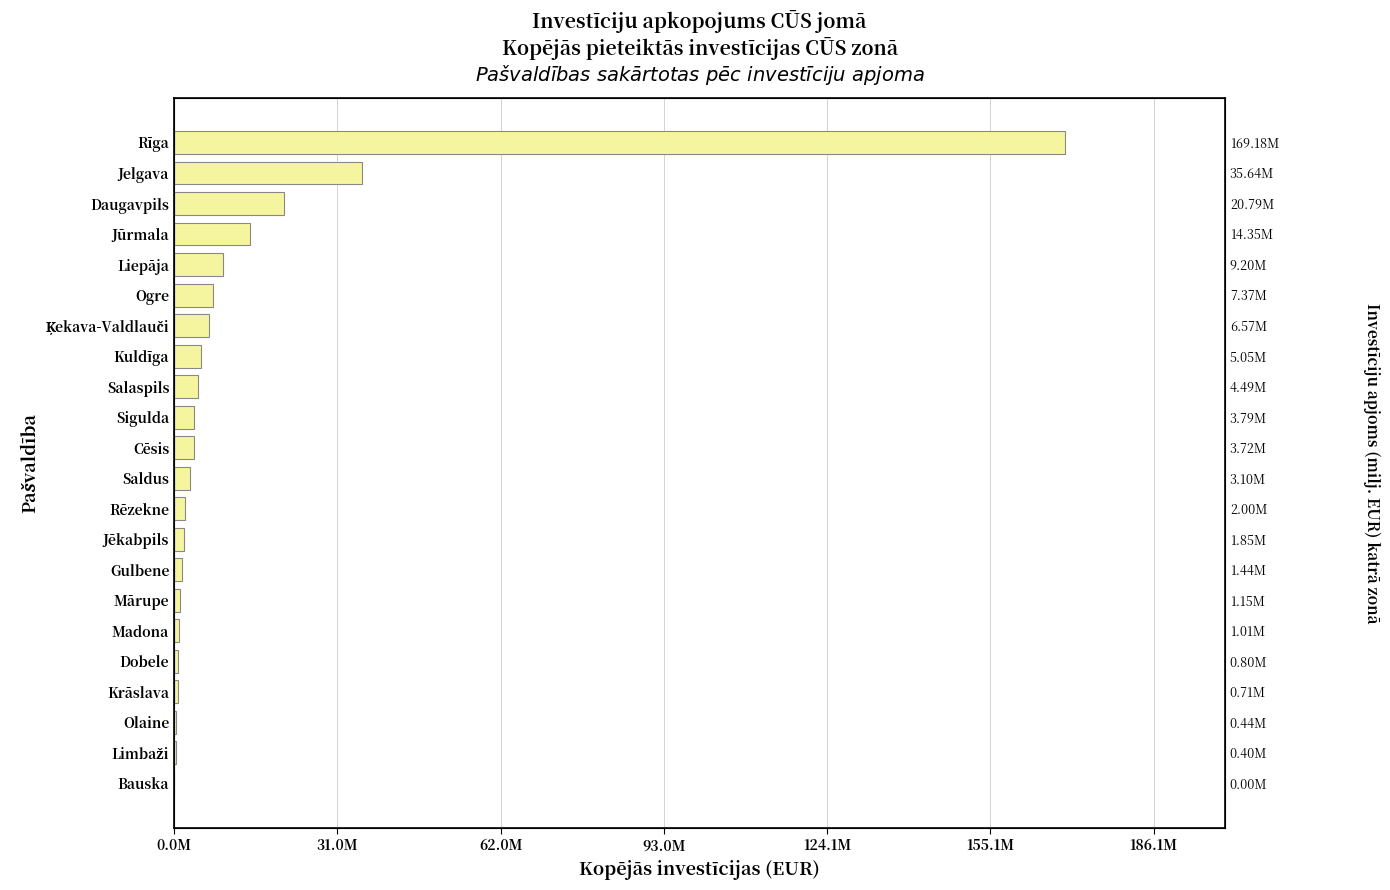

What is the difference between the maximum and second lowest values?

168770845